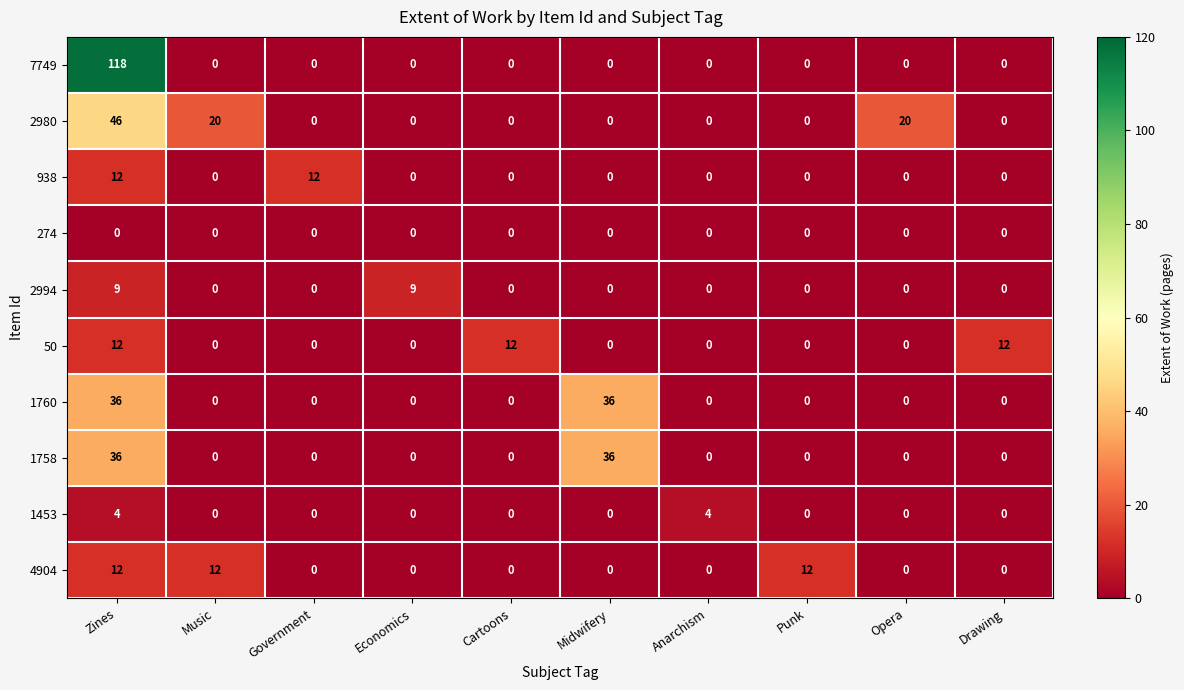

What is the total value across all series at Midwifery?

72